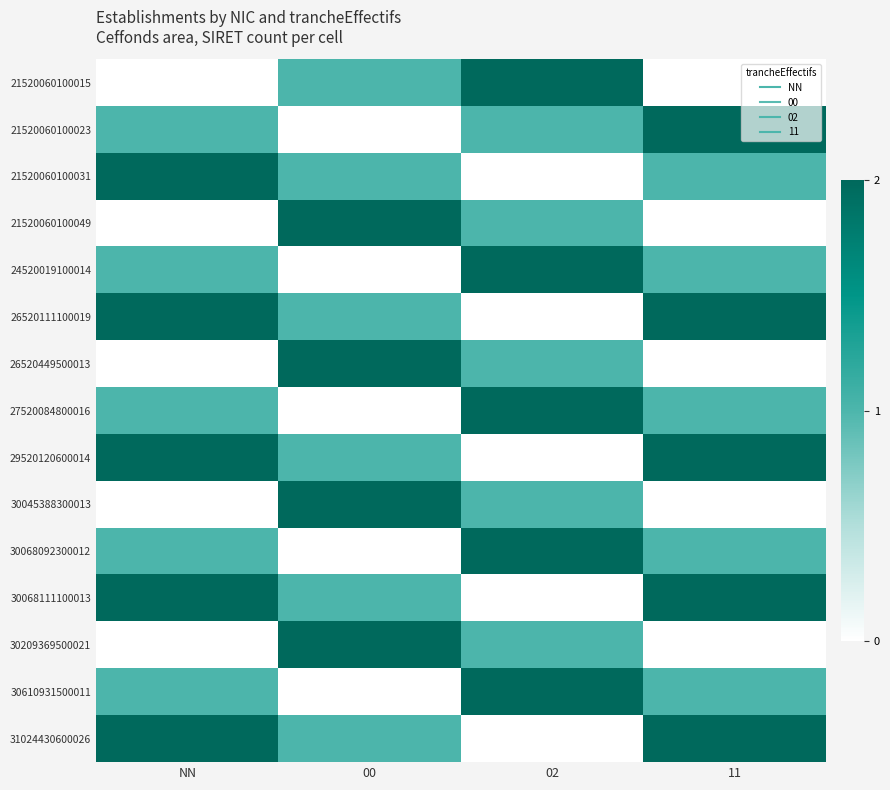

At how many categories does at least one series exceed 0?

4